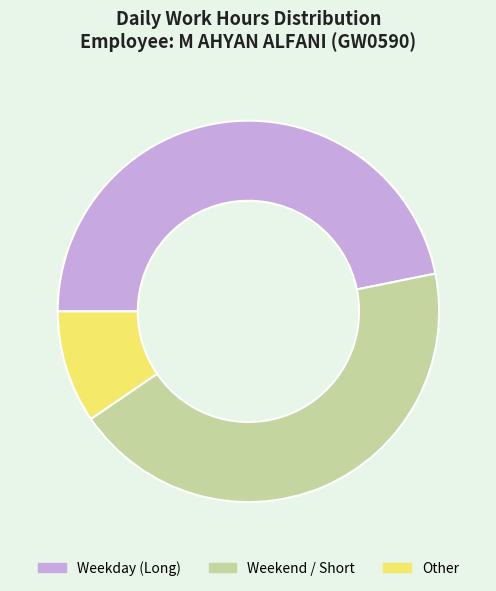

What is the largest slice in the pie chart?

Weekday (Long)